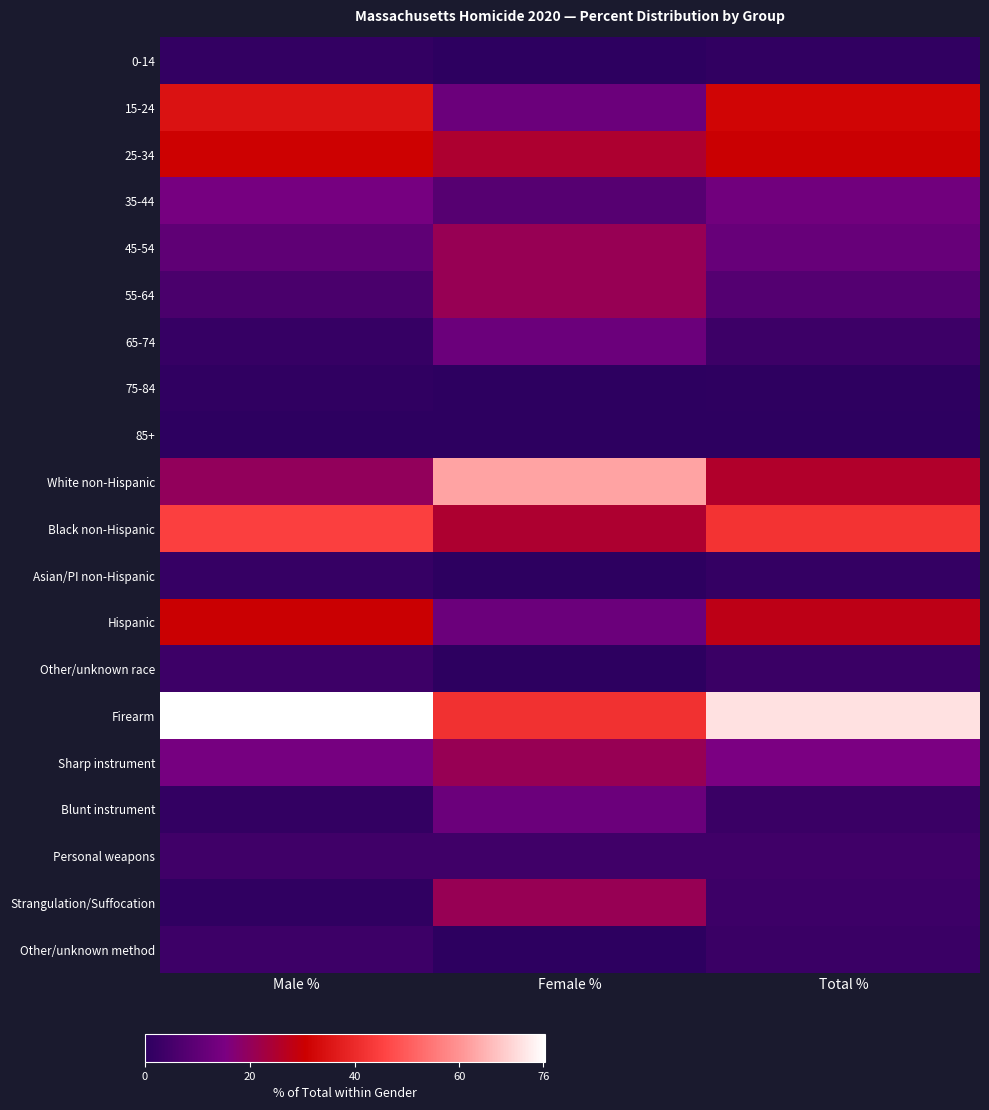

What is the greatest value displayed?

76.3